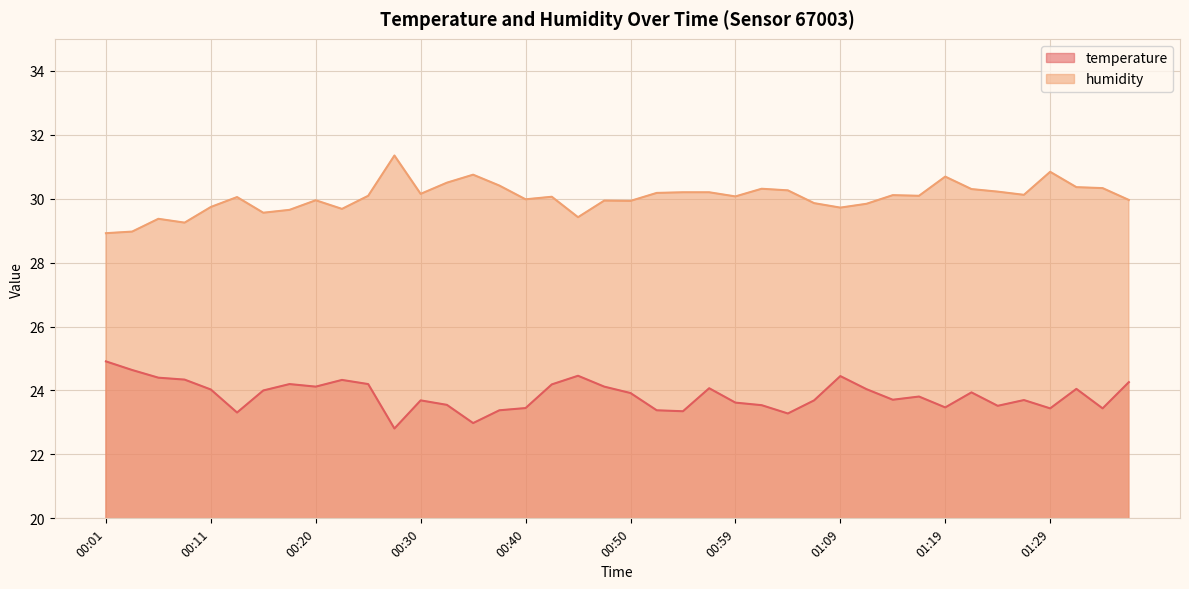

How many data points in humidity are above 30?

23